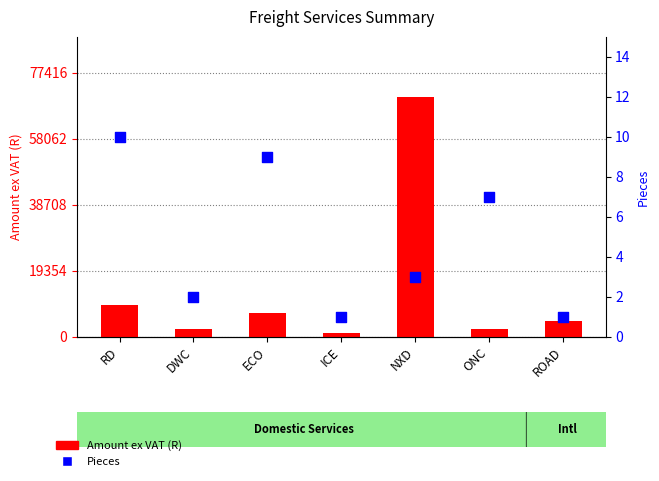

Which series reaches the minimum Y coordinate?

Pieces